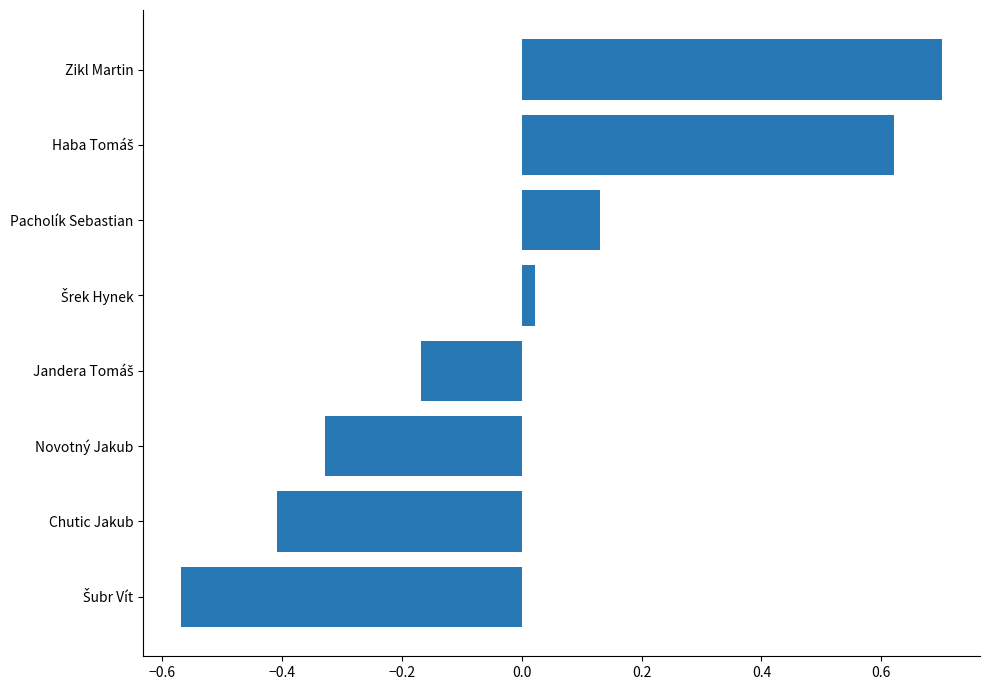

True or false: the data shows 0.4 at Zikl Martin.

False